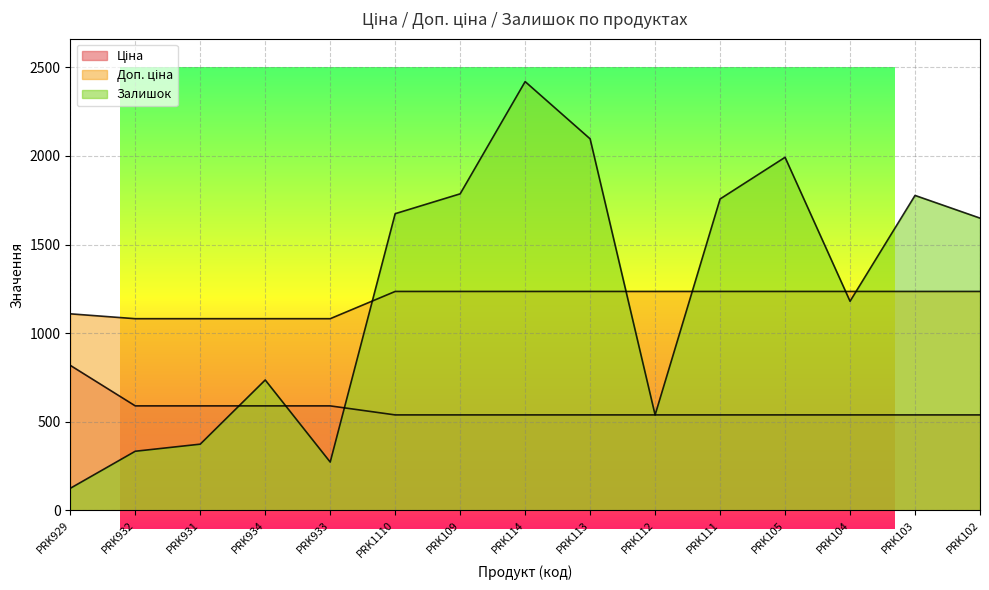

List the series in order of their peak value, highest first.

Залишок, Доп. ціна, Ціна